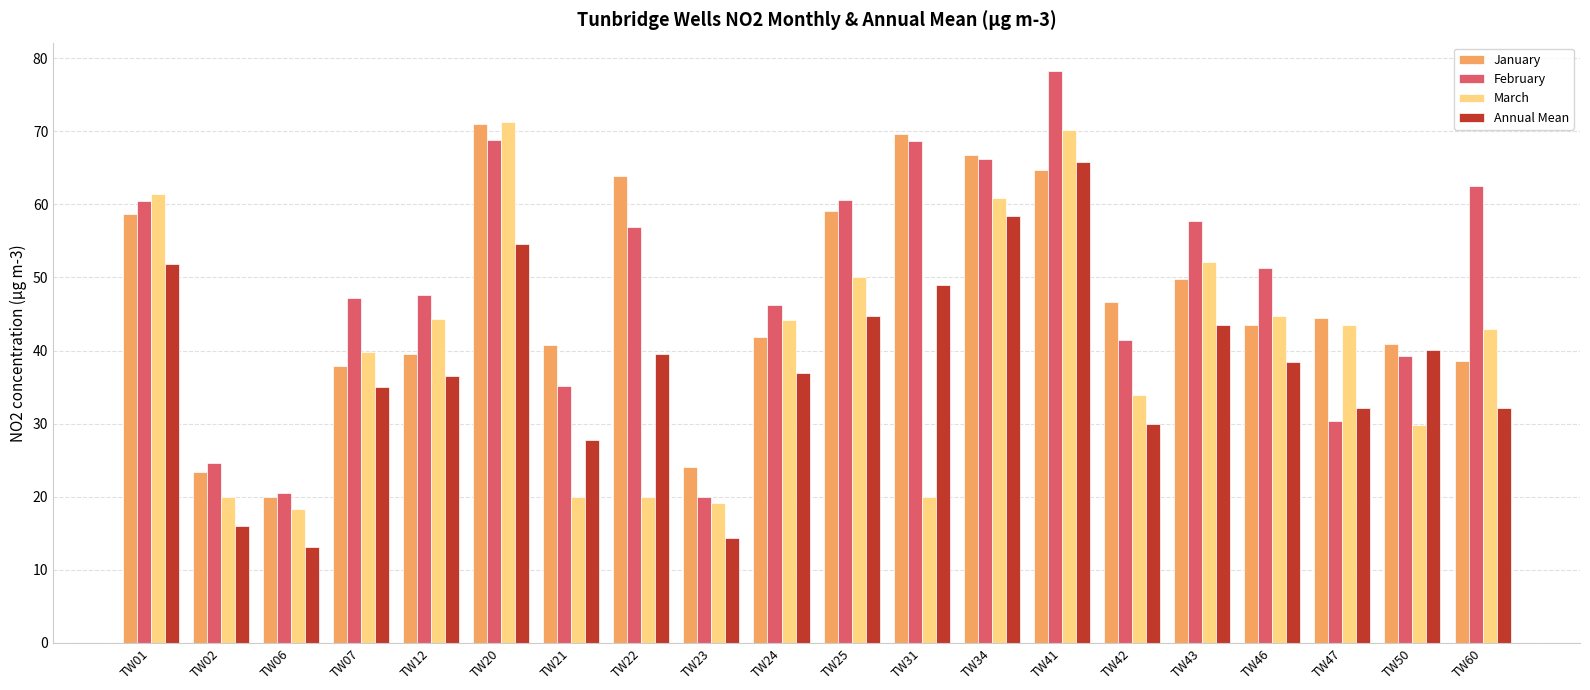

What is the sum of the January values at TW31 and TW41?

134.3